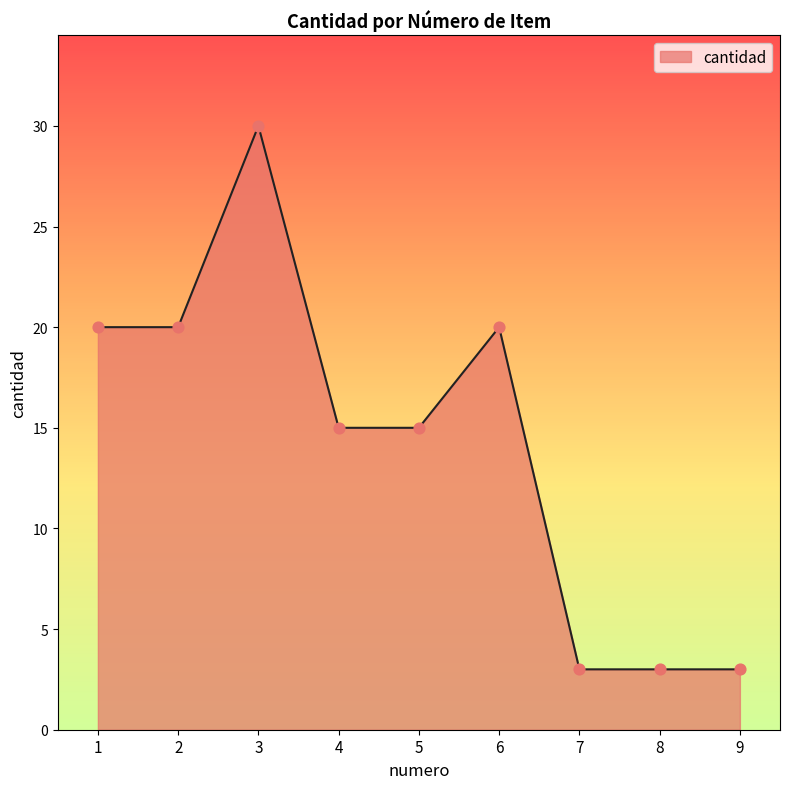

Which has a higher value, 8 or 2?

2